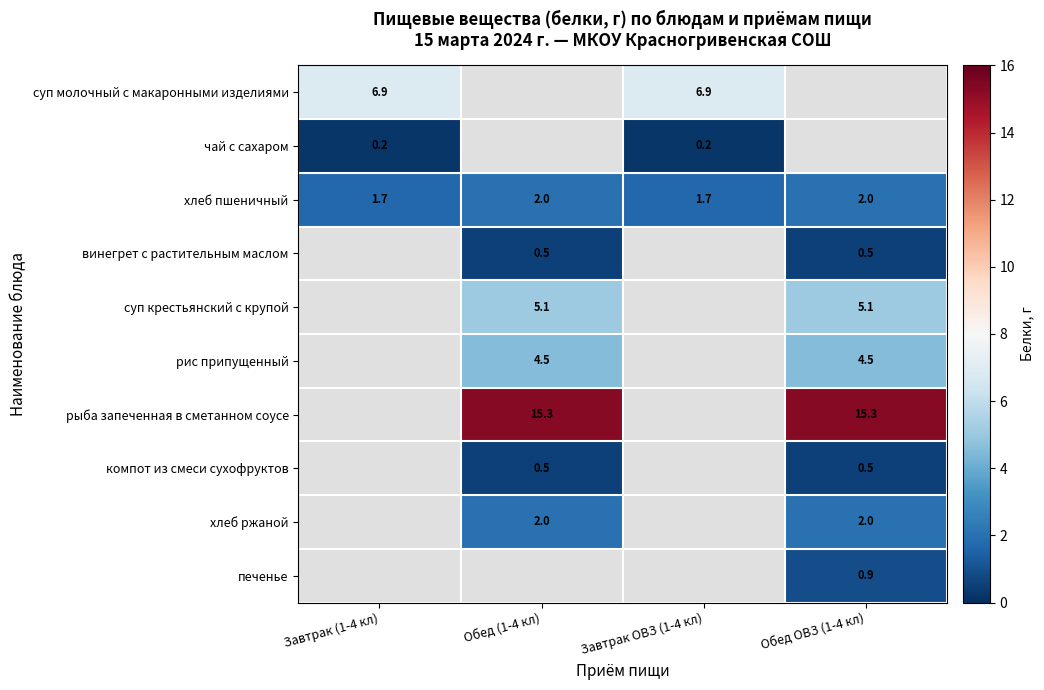

The value of винегрет с растительным маслом at Обед ОВЗ (1-4 кл) is 0.5. True or false?

True